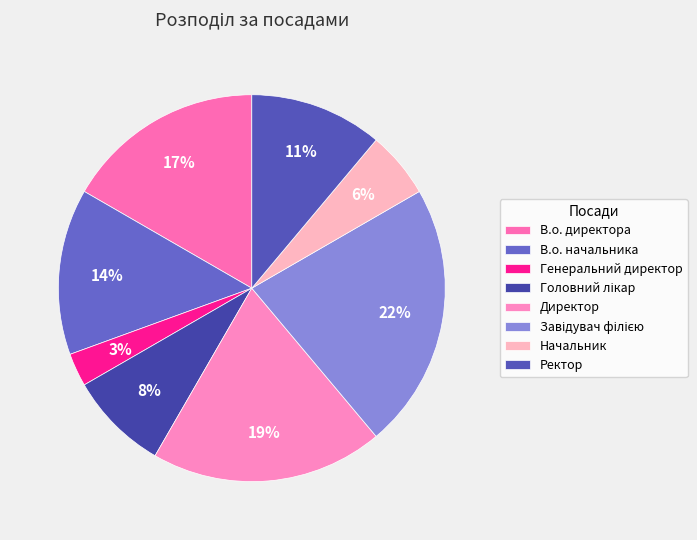

How many slices are in this pie chart?

8